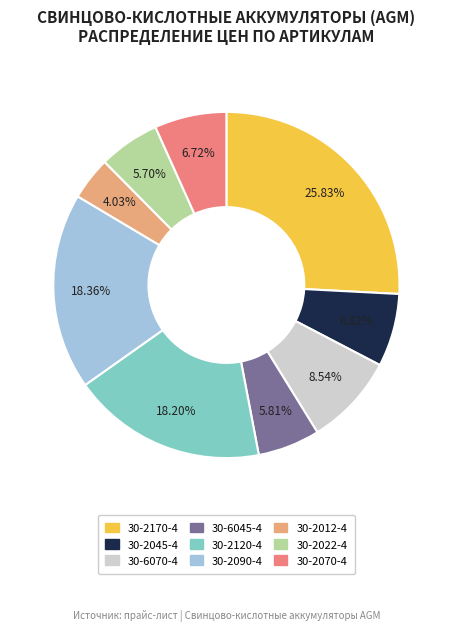

To the nearest percent, what is the combined percentage of 30-2045-4 and 30-2022-4?

13%